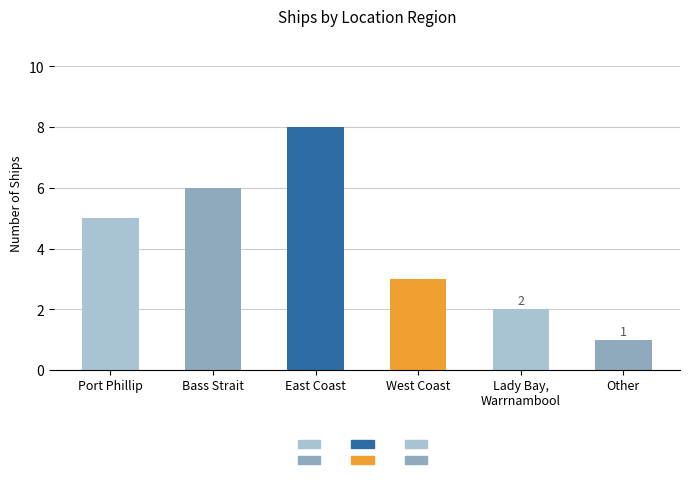

At which category does the chart reach its minimum across all series?

Other